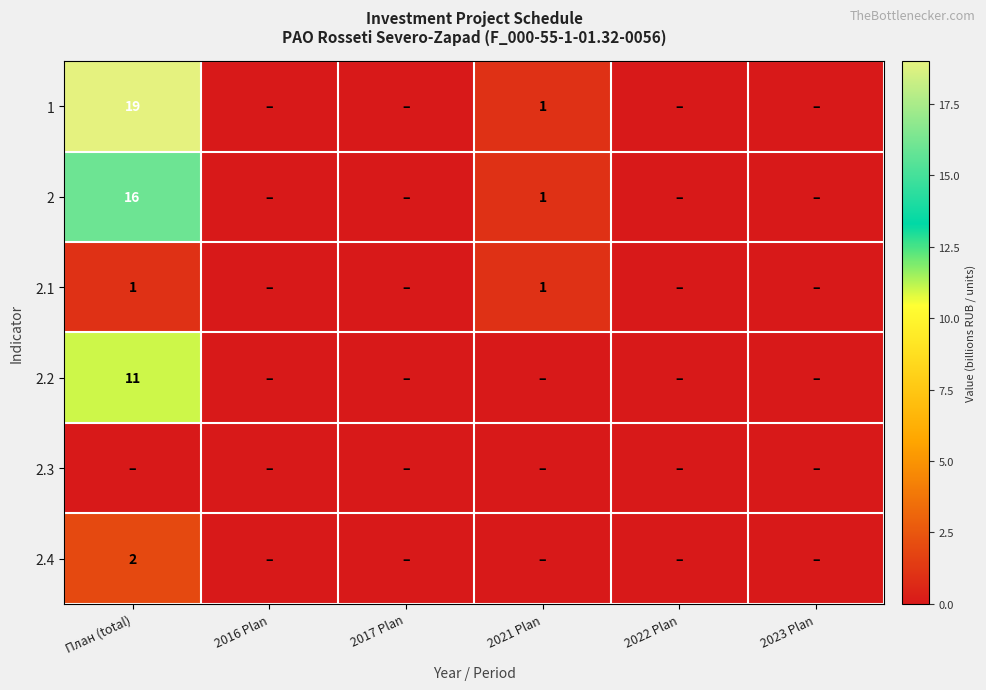

What is the average value of the 1 series?

3